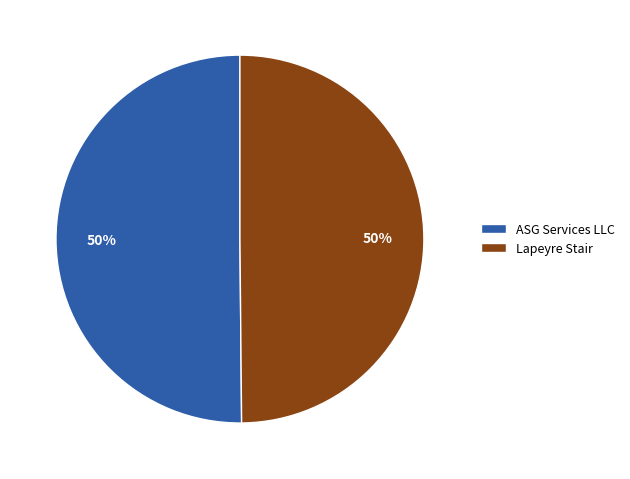

To the nearest percent, what is the average slice percentage?

50%